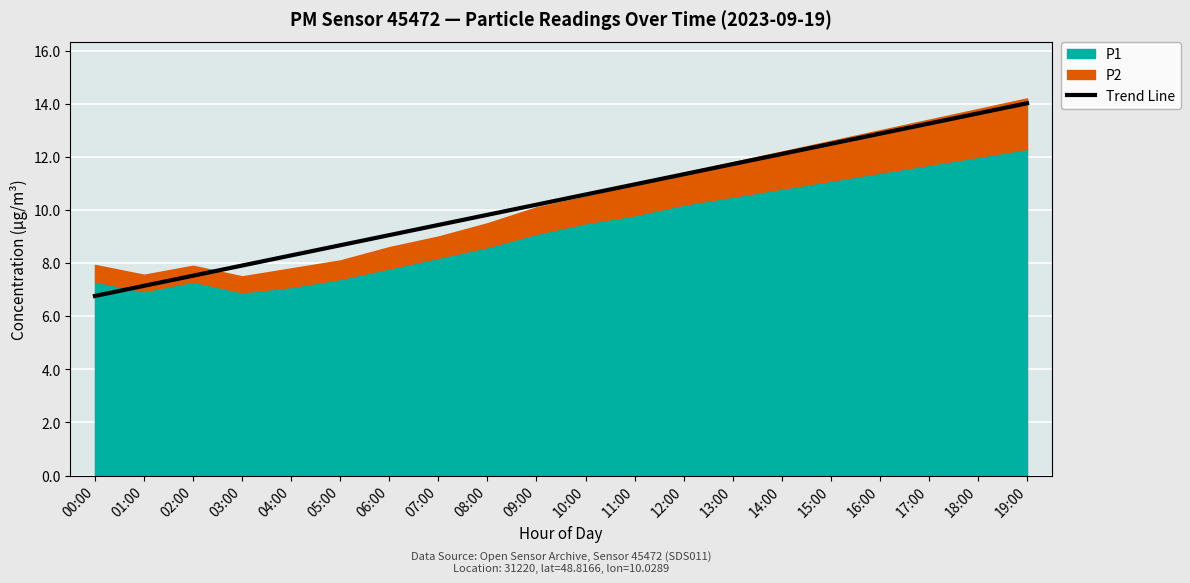

Reading left to right, list all the values displayed in this chart.

00:00=6.8	01:00=7.1	02:00=7.5	03:00=7.9	04:00=8.3	05:00=8.7	06:00=9.1	07:00=9.4	08:00=9.8	09:00=10.2	10:00=10.6	11:00=11.0	12:00=11.3	13:00=11.7	14:00=12.1	15:00=12.5	16:00=12.9	17:00=13.3	18:00=13.6	19:00=14.0